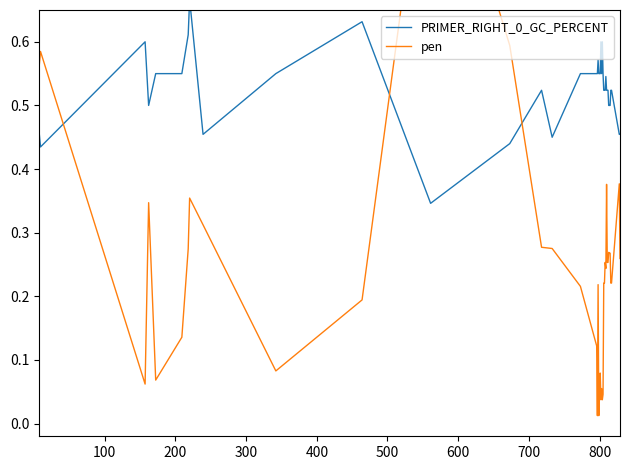

Rank the series by their average value, from highest to lowest.

PRIMER_RIGHT_0_GC_PERCENT, pen